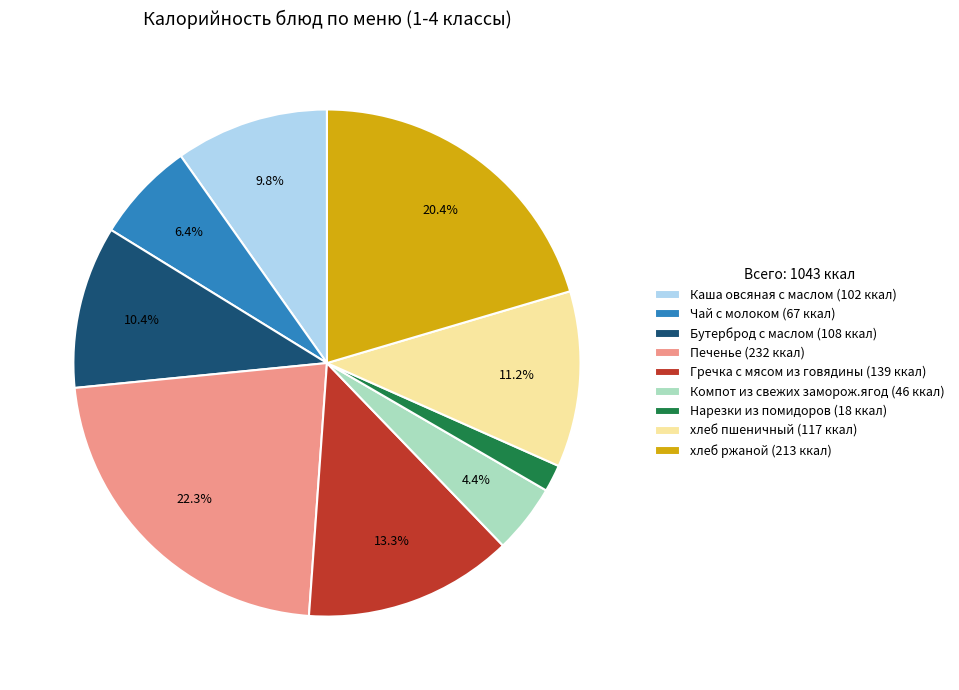

Is the sum of Каша овсяная с маслом and Гречка с мясом из говядины greater than half?

No